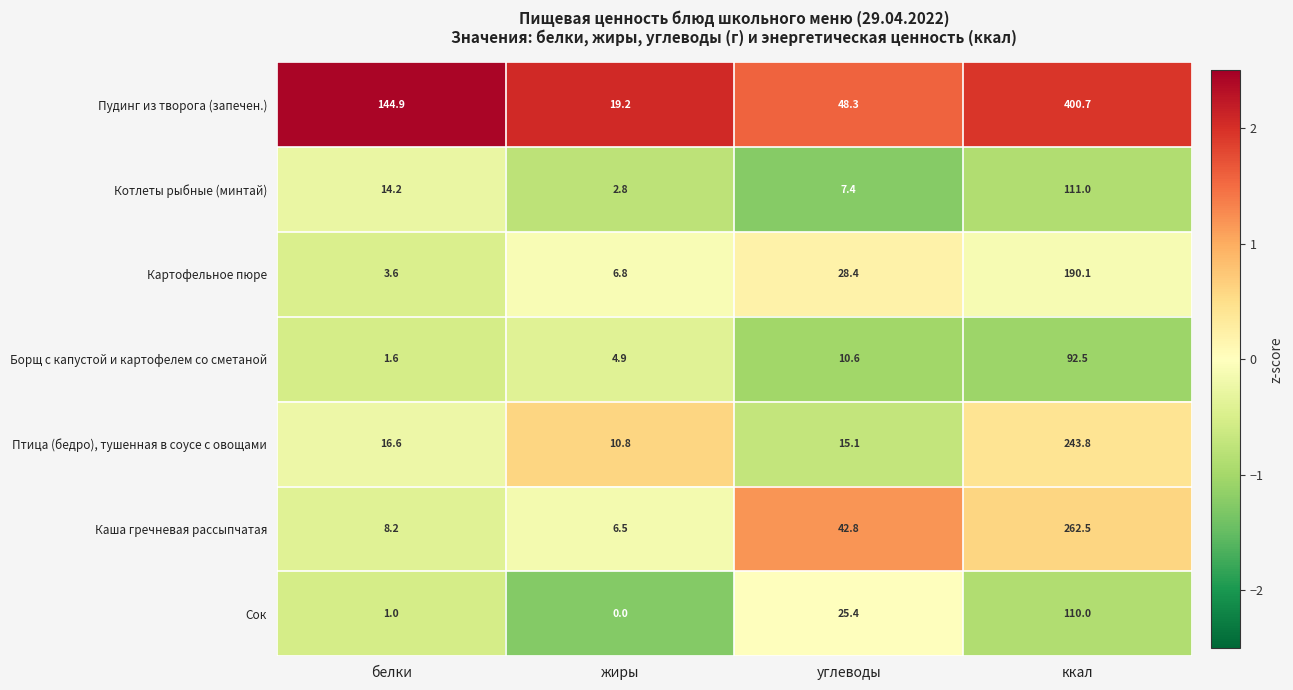

The value of Каша гречневая рассыпчатая at жиры is 10.9. True or false?

False